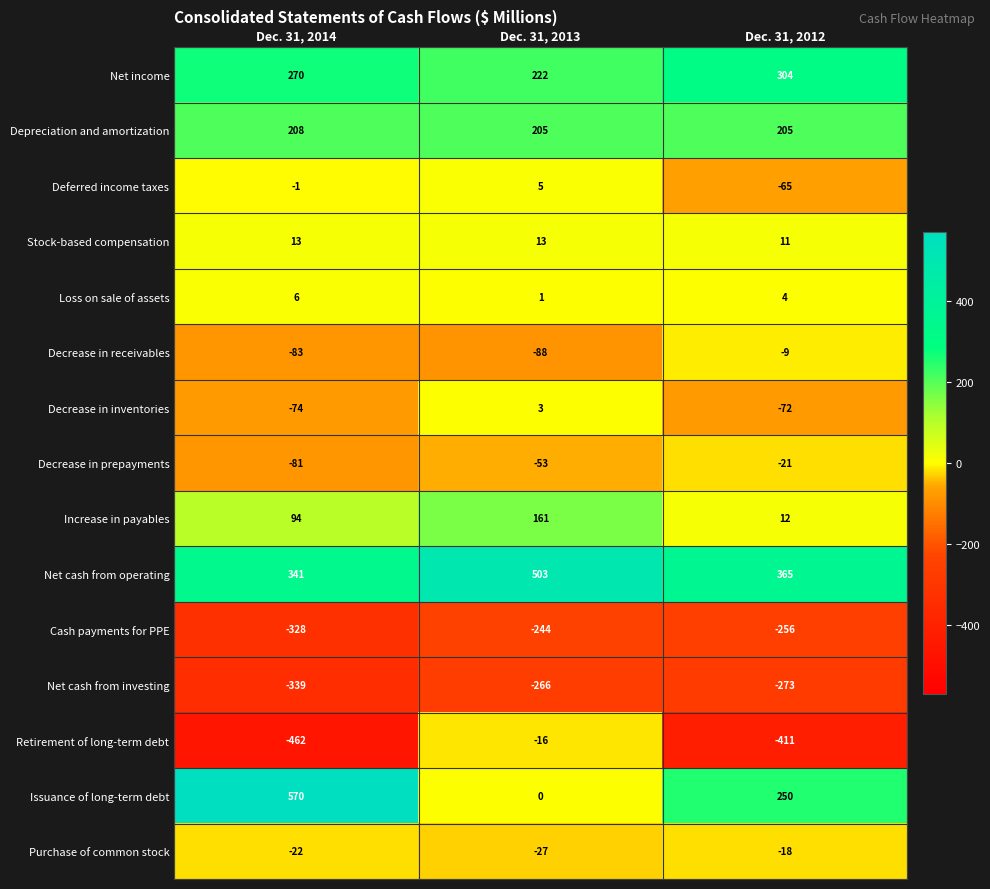

What is the difference between the Cash payments for PPE values at Dec. 31, 2014 and Dec. 31, 2013?

84